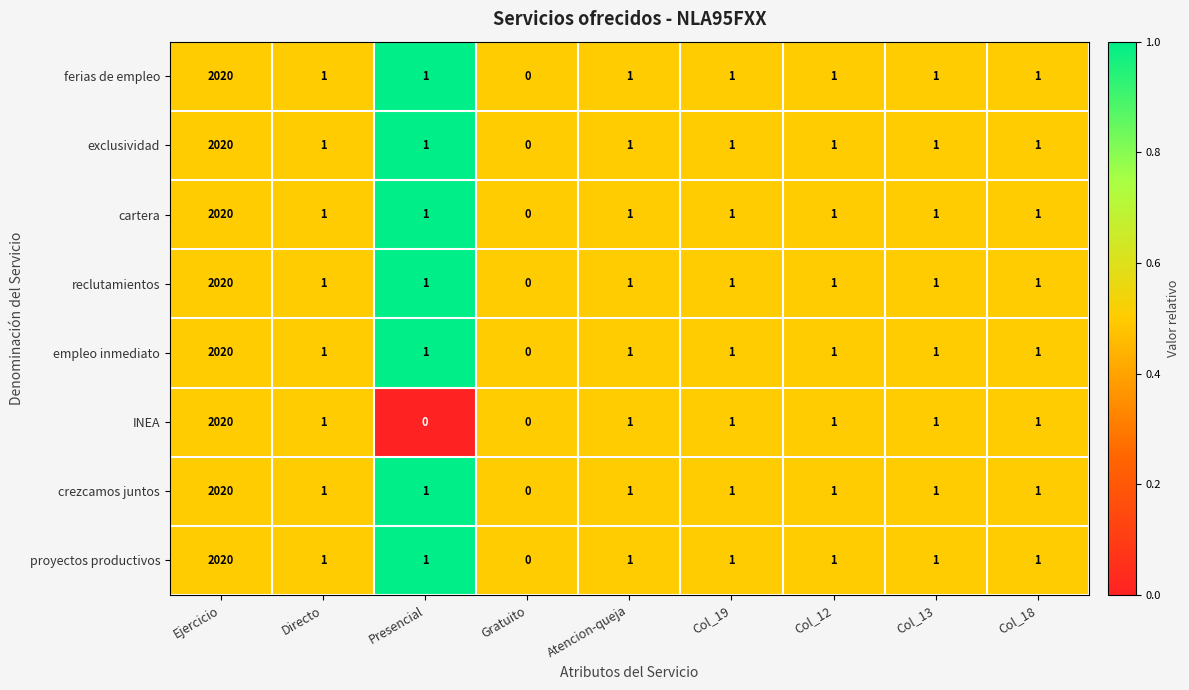

Which series changed the most between Presencial and Col_18?

INEA